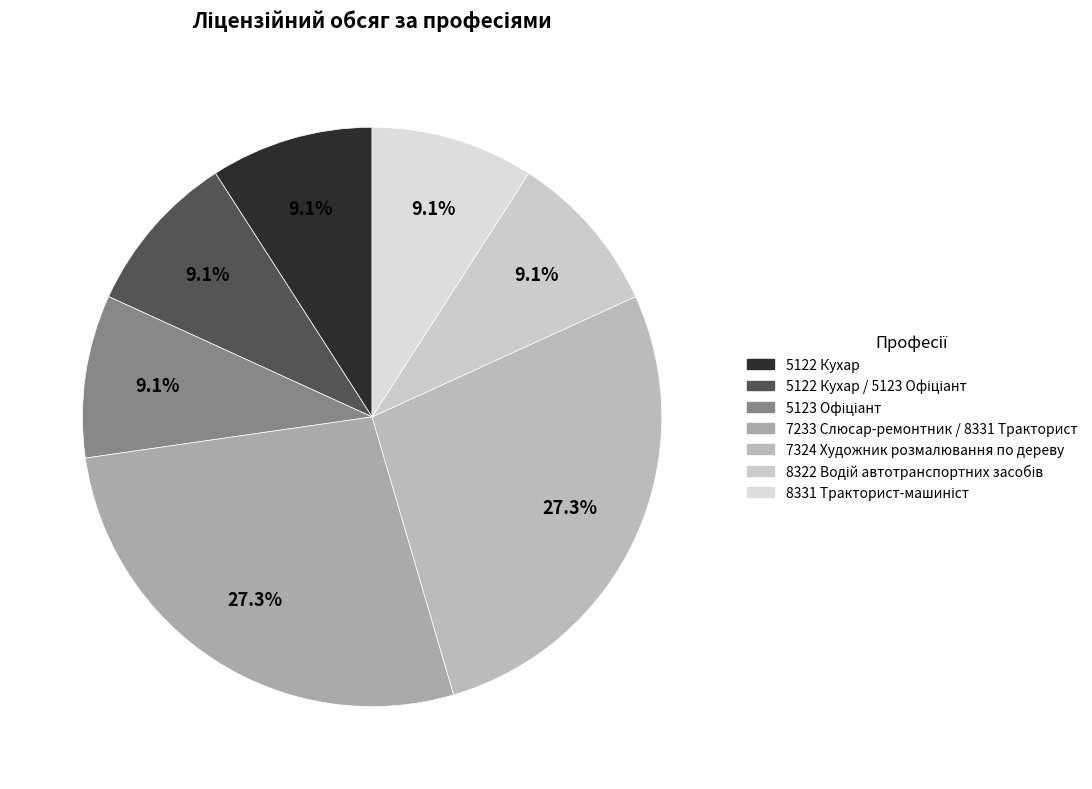

Is there any slice that represents more than half of the pie?

No